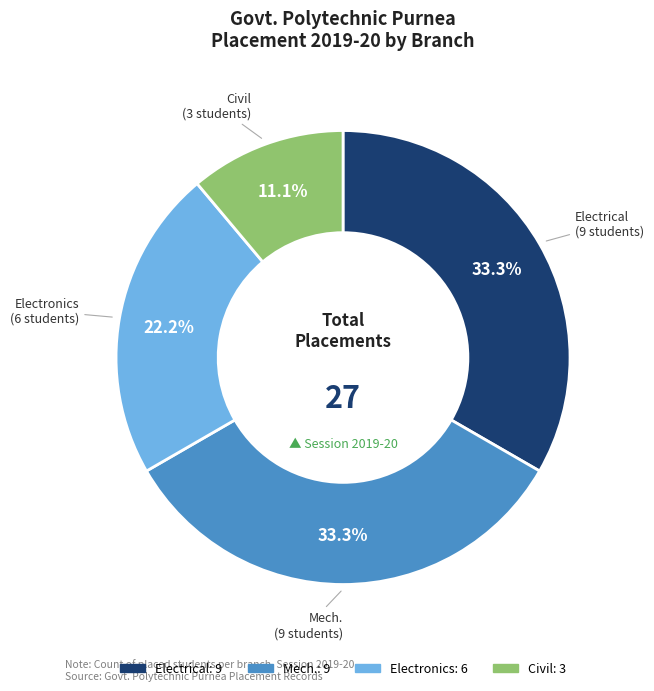

Between Electronics and Civil, which is larger?

Electronics